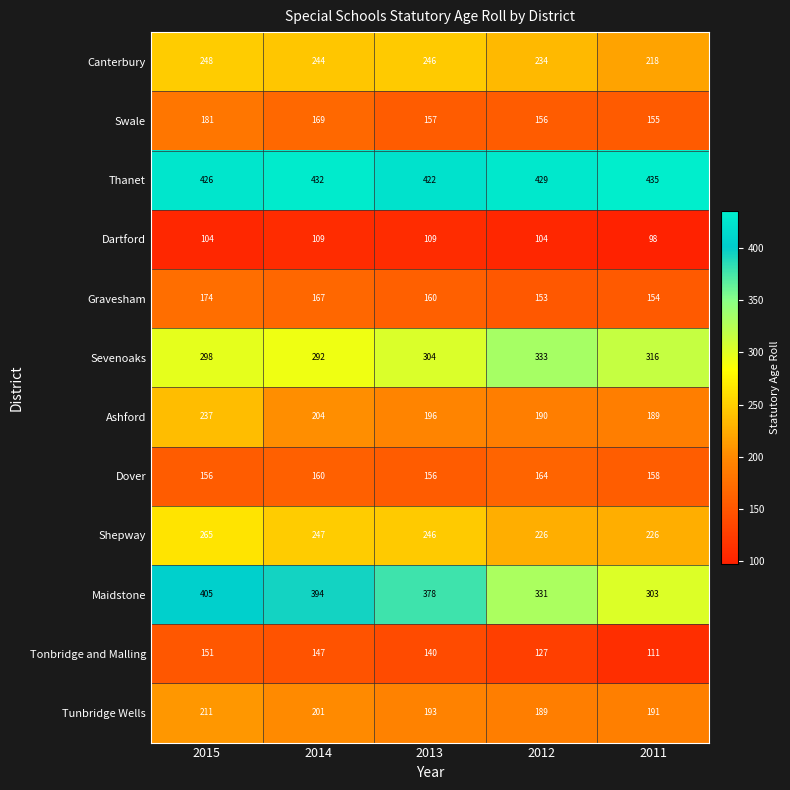

Which series has the largest range (max minus min)?

Maidstone